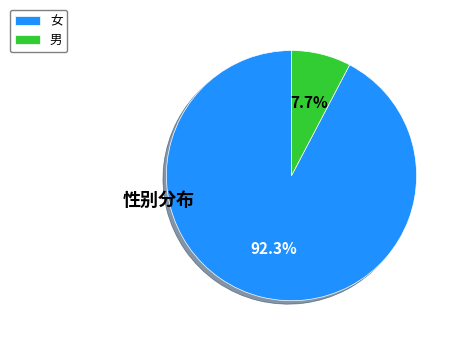

How many slices are in this pie chart?

2